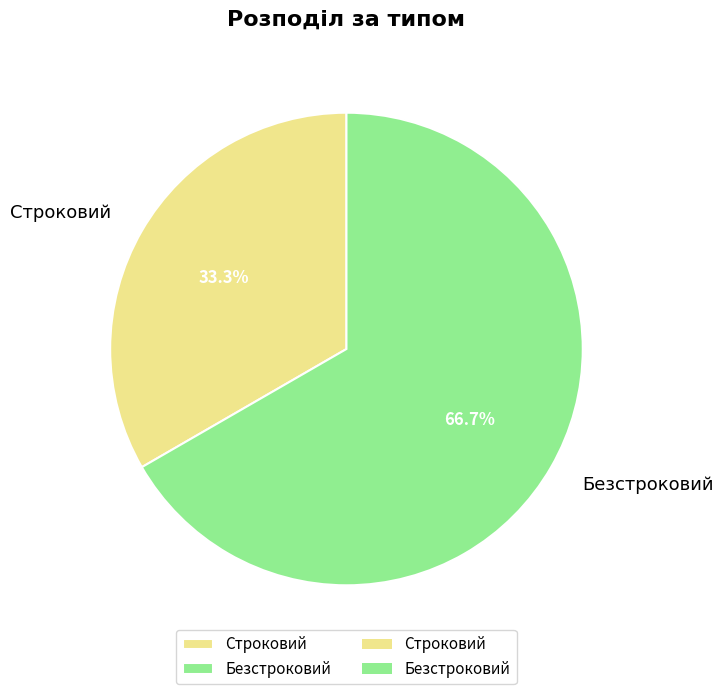

True or false: Строковий accounts for 33% of the total.

True